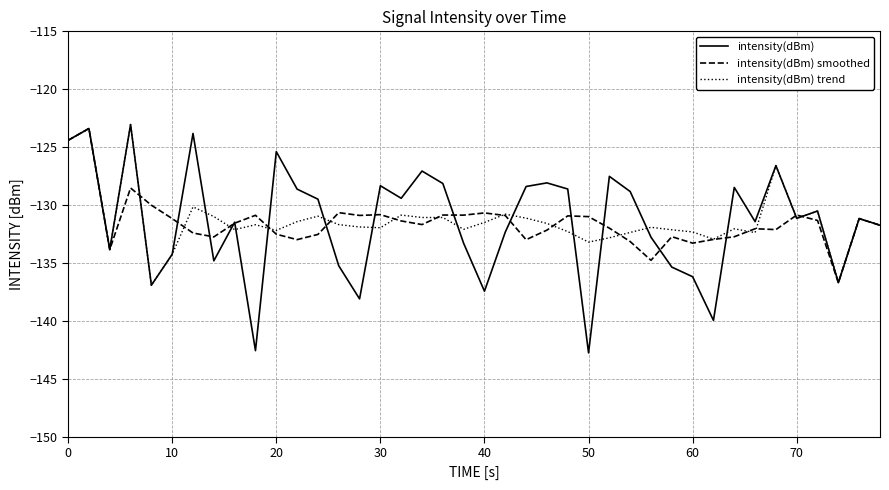

What is the maximum value shown in the chart?

-123.0